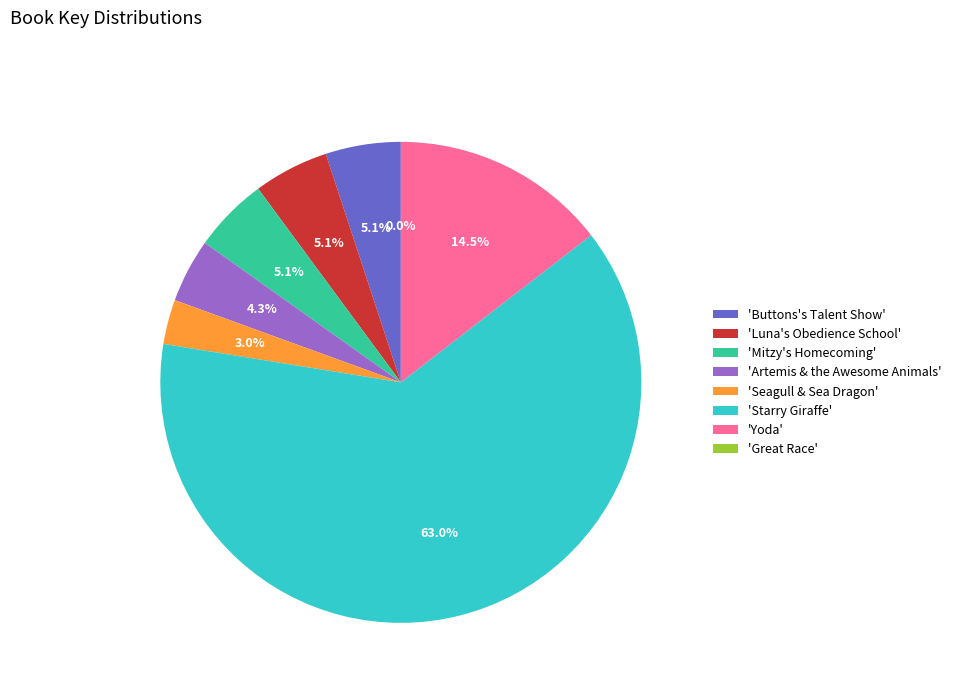

Is the sum of 'Buttons's Talent Show' and 'Mitzy's Homecoming' greater than half?

No